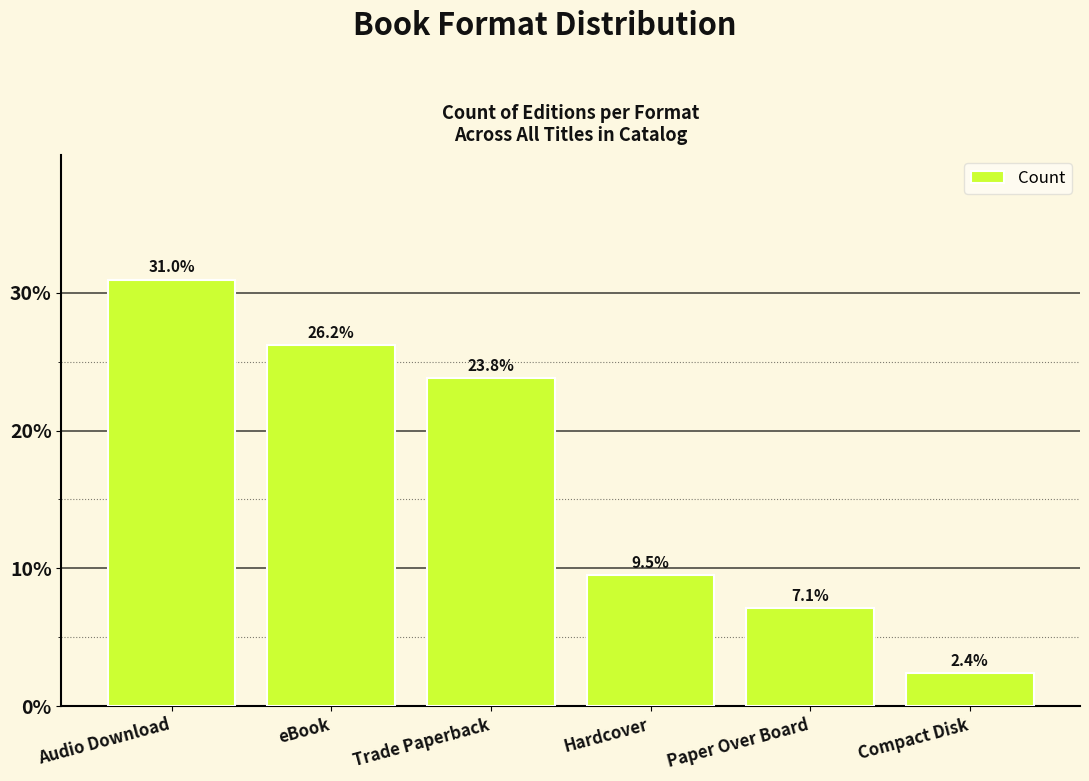

What is the label of the 4th bar from the left?

Hardcover